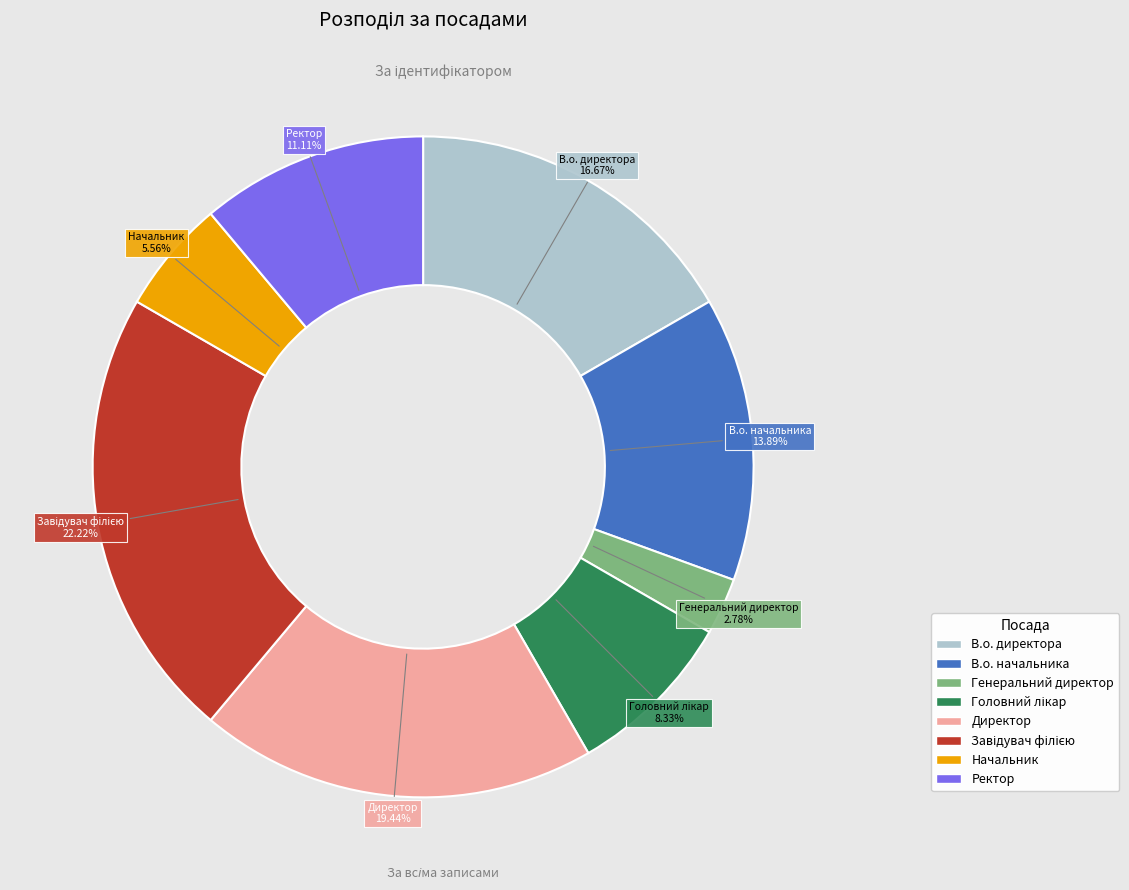

Which slice is the smallest?

Генеральний директор